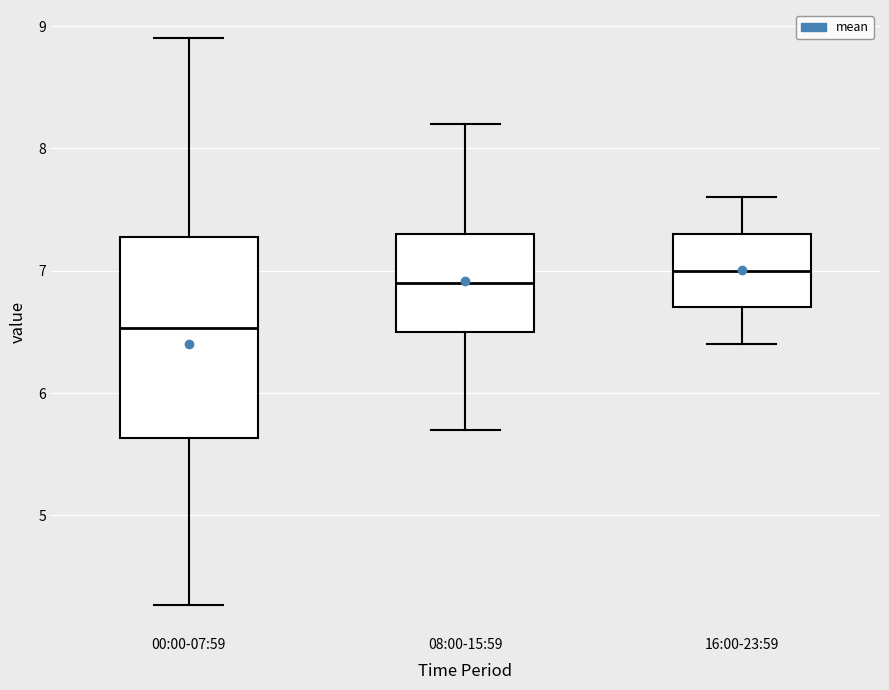

Reading left to right, transcribe this box plot: for each box, give where its median line is, the range the box spans, and where its two whiskers end, as read against the y-axis. The values are not printed on the chart, so give them approximately, as read against the axis.

00:00-07:59: median 6.5, box 5.6 to 7.3, whiskers 4.3 to 8.9
08:00-15:59: median 6.9, box 6.5 to 7.3, whiskers 5.7 to 8.2
16:00-23:59: median 7.0, box 6.7 to 7.3, whiskers 6.4 to 7.6